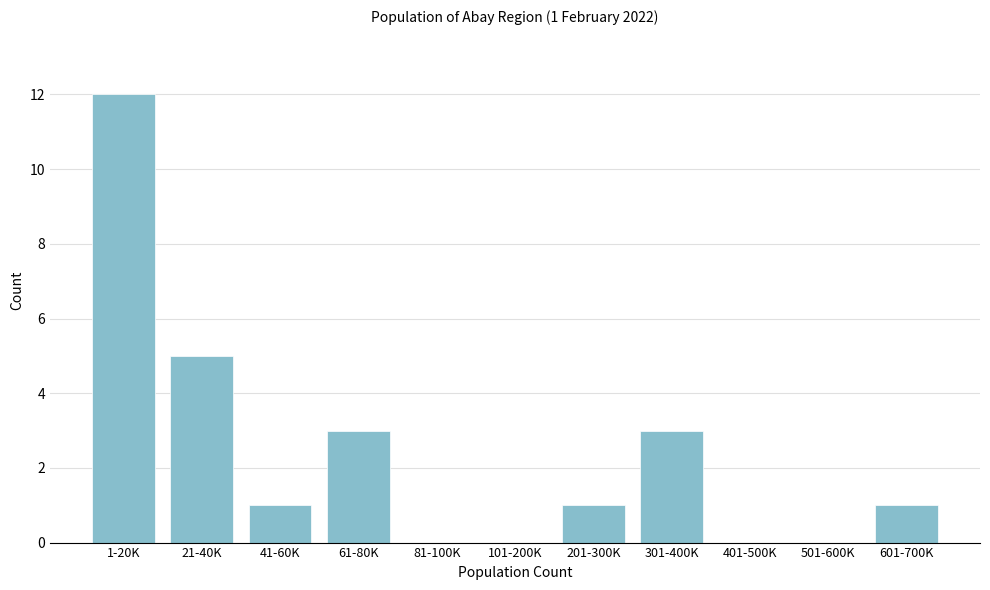

Reading left to right, list all the values displayed in this chart.

1-20K=12	21-40K=5	41-60K=1	61-80K=3	81-100K=0	101-200K=0	201-300K=1	301-400K=3	401-500K=0	501-600K=0	601-700K=1